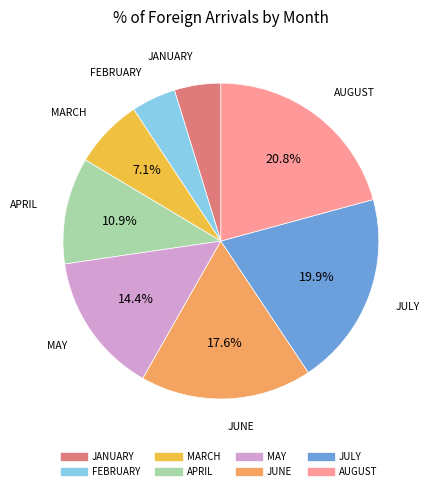

Which category has the biggest portion of the pie?

AUGUST